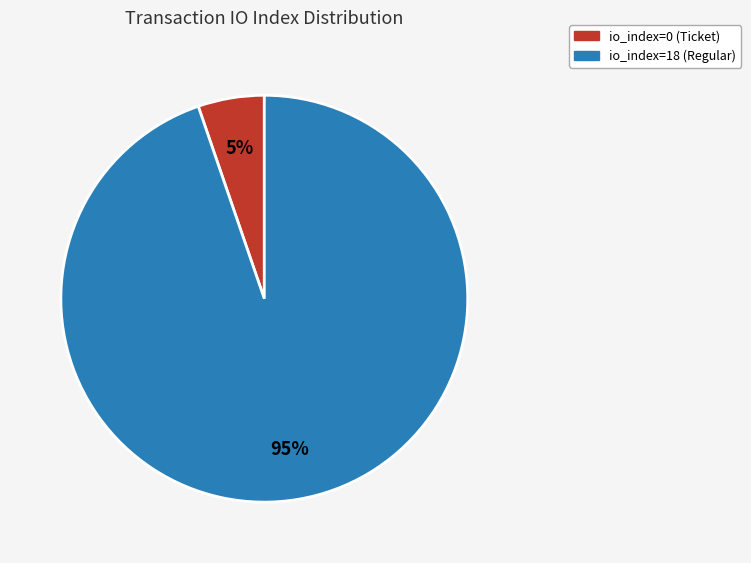

Which slice represents more than half of the pie?

io_index=18 (Regular)